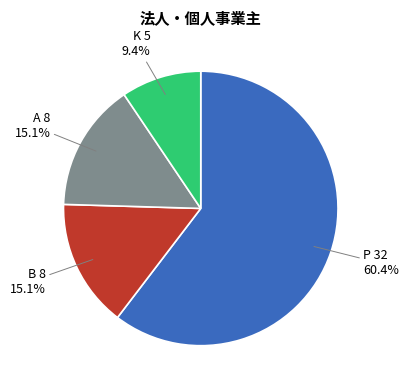

Is there any slice that represents more than half of the pie?

Yes